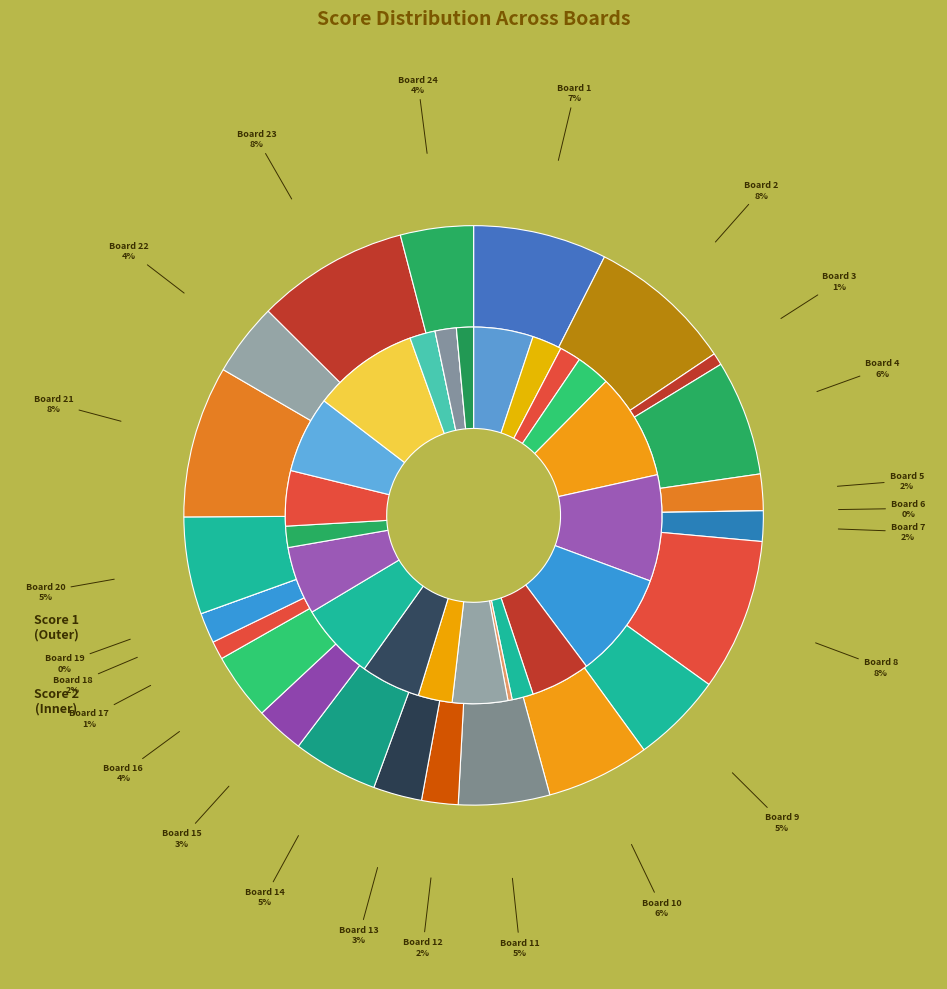

Does Board 23 represent more than half of the total?

No